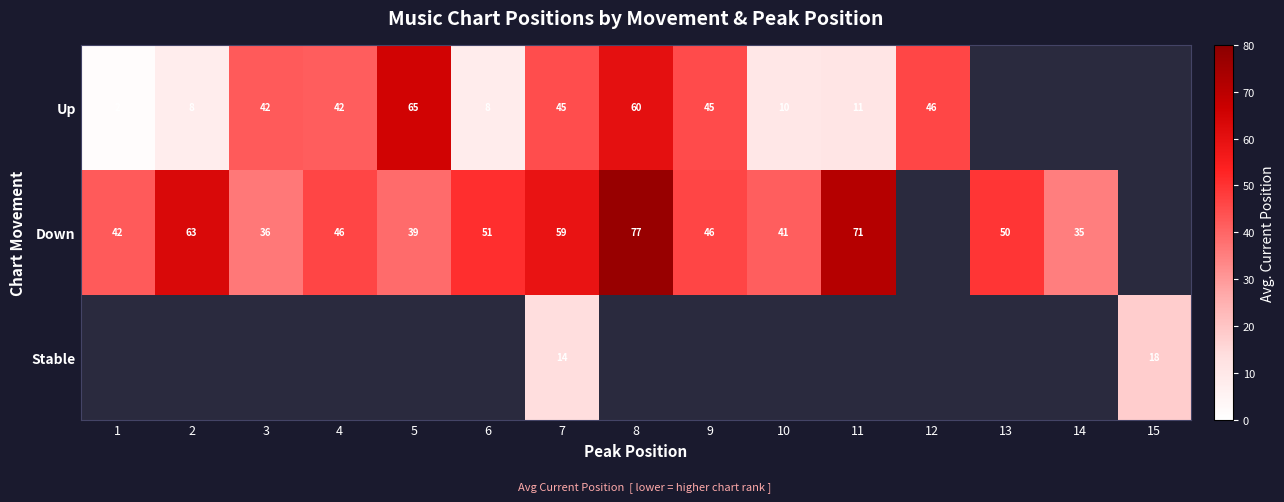

What is the sum of the Up values at 3 and 12?

88.0